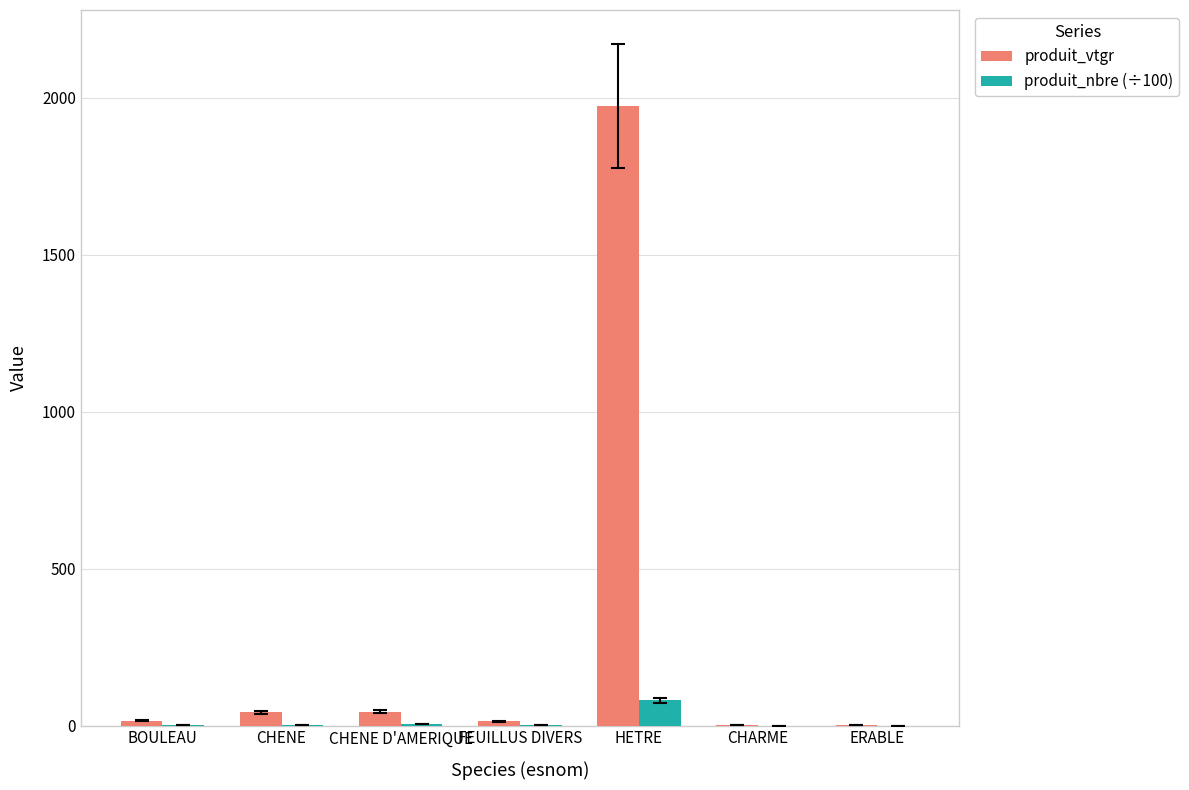

Which label corresponds to the largest value in the chart?

HETRE